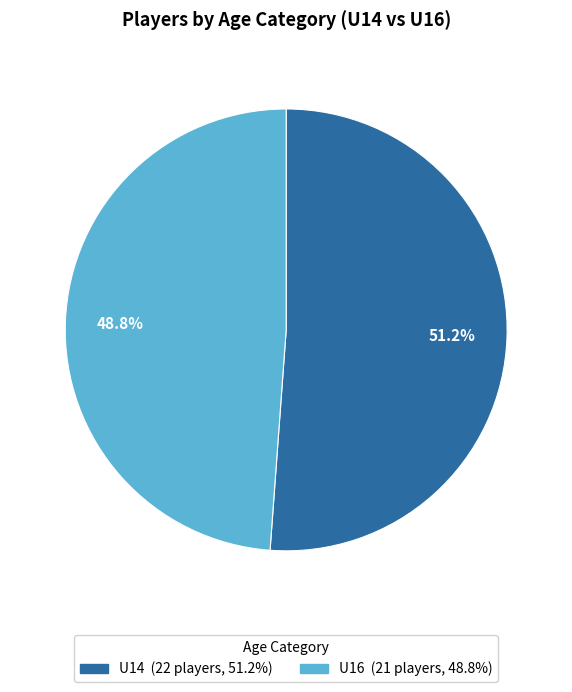

True or false: U16 accounts for 31% of the total.

False